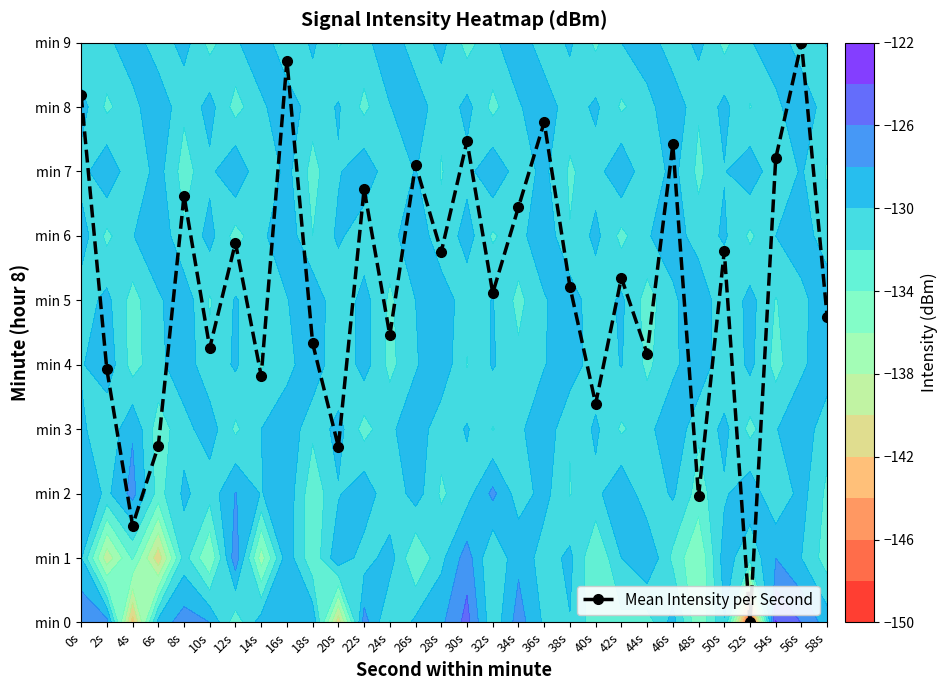

How many data points are above 5?

17